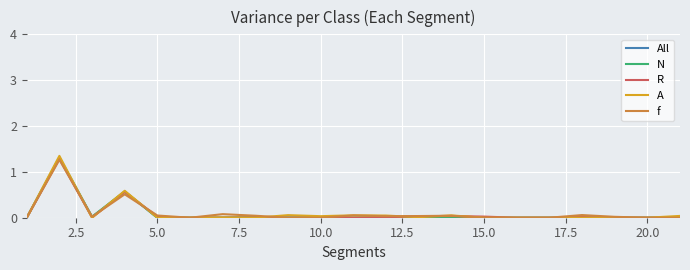

Which series has the widest spread of values?

A